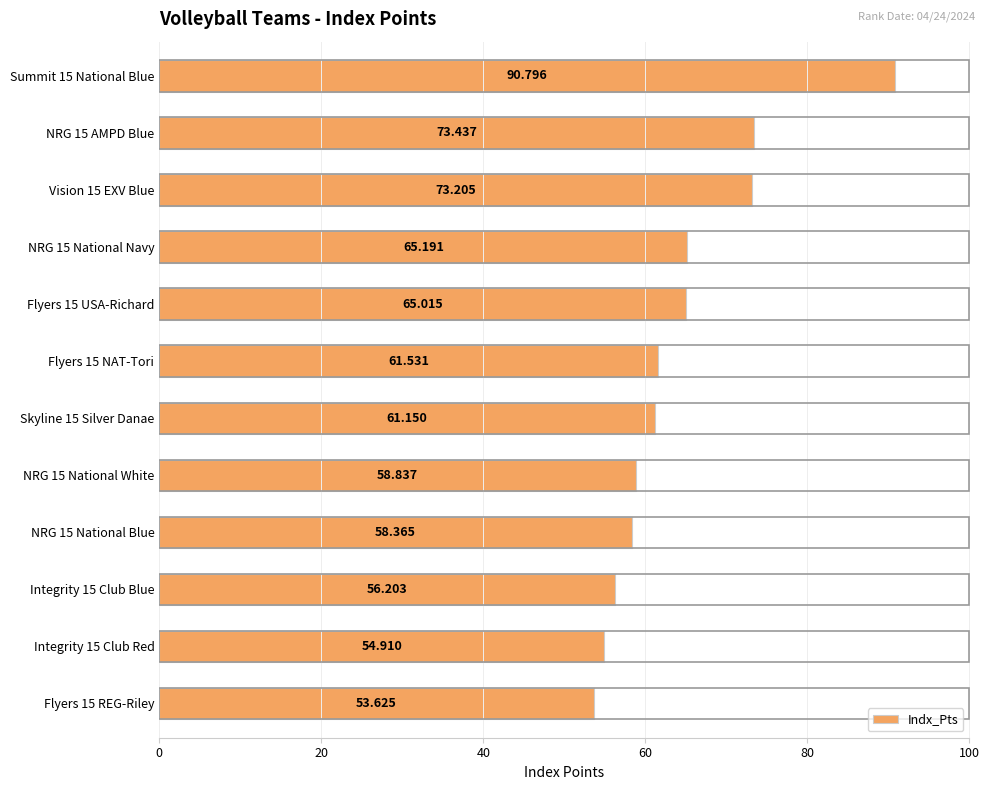

What is the difference between the maximum and second lowest values?

35.9